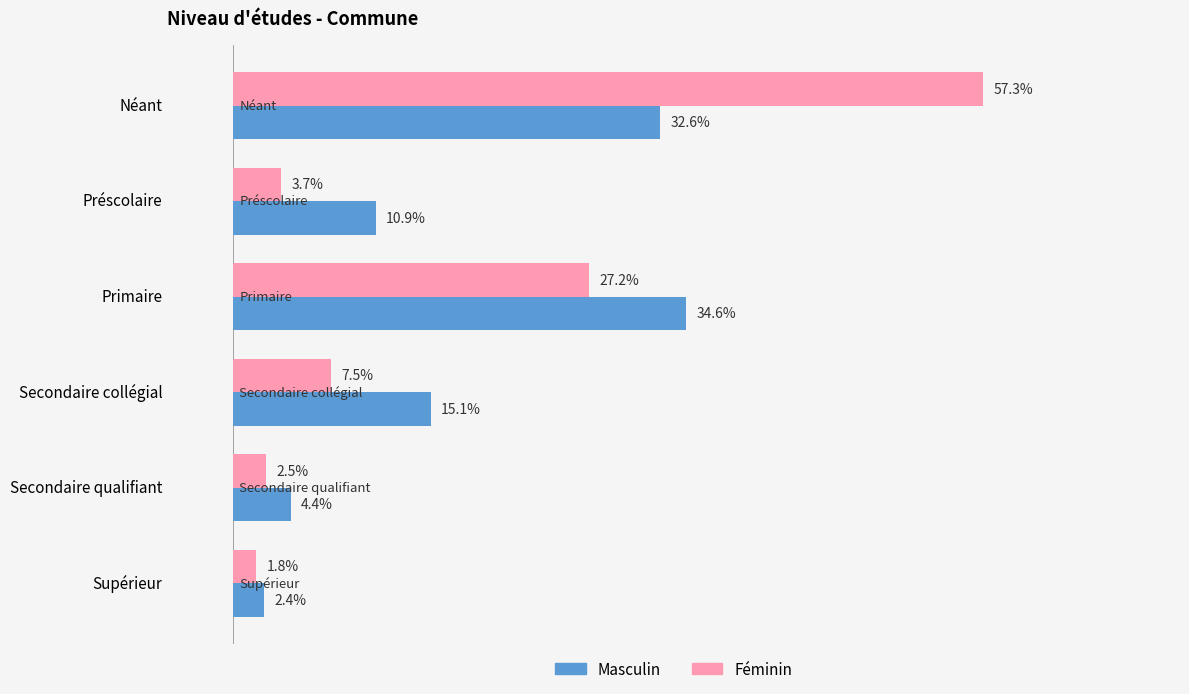

List the labels in order of Masculin value, largest first.

Primaire, Néant, Secondaire collégial, Préscolaire, Secondaire qualifiant, Supérieur